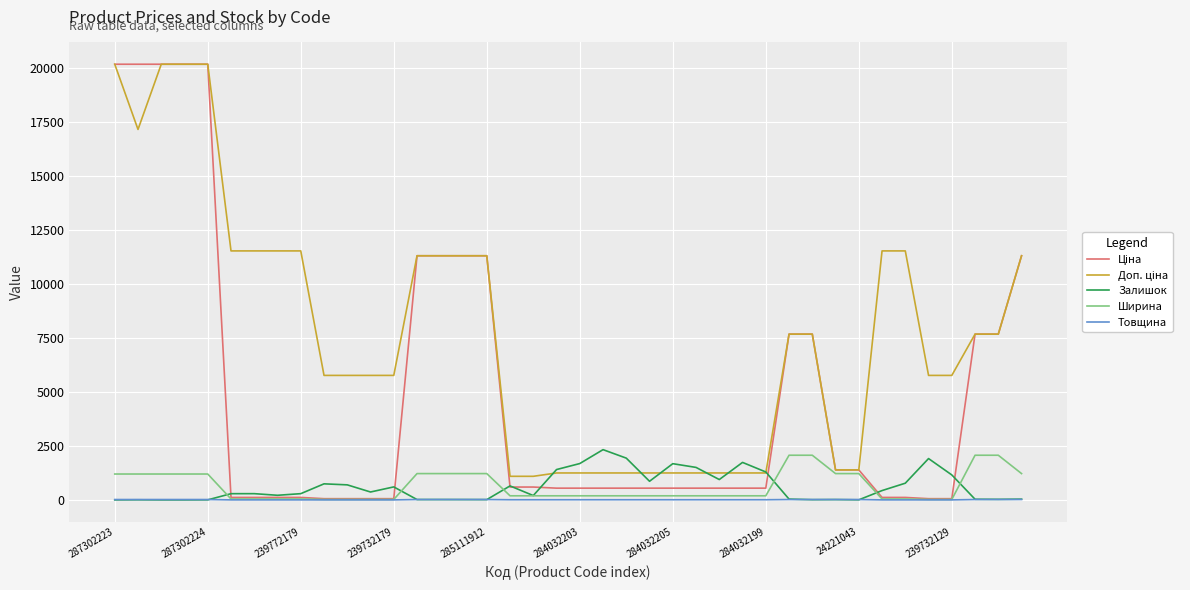

What is the greatest value displayed?

20186.0